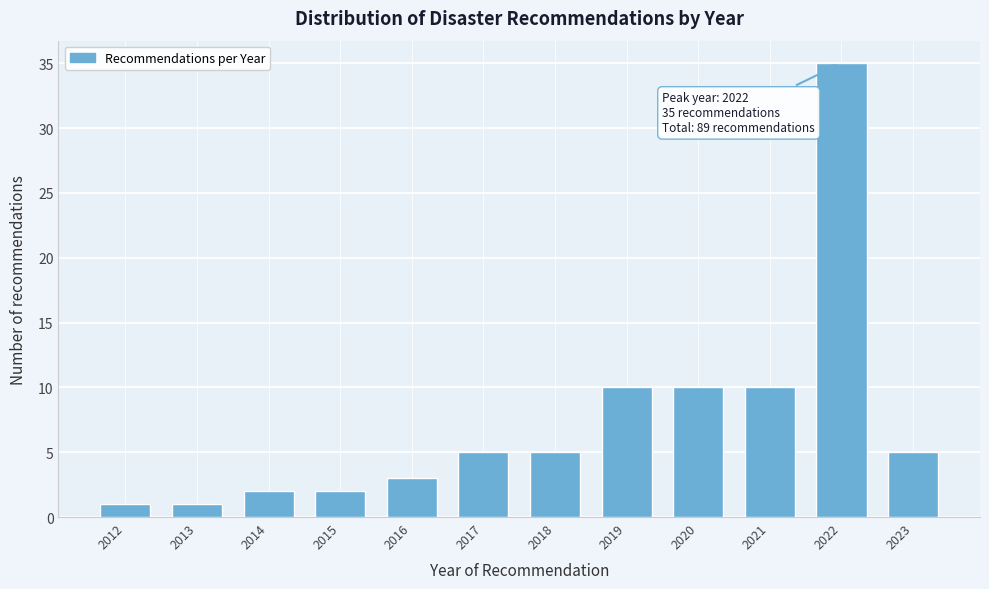

Reading right to left, what are all the values shown in this chart?

5	35	10	10	10	5	5	3	2	2	1	1